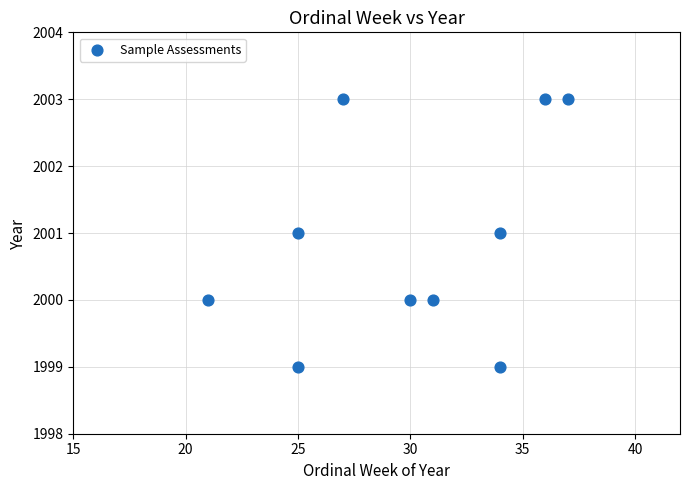

What is the average Y value?

2001